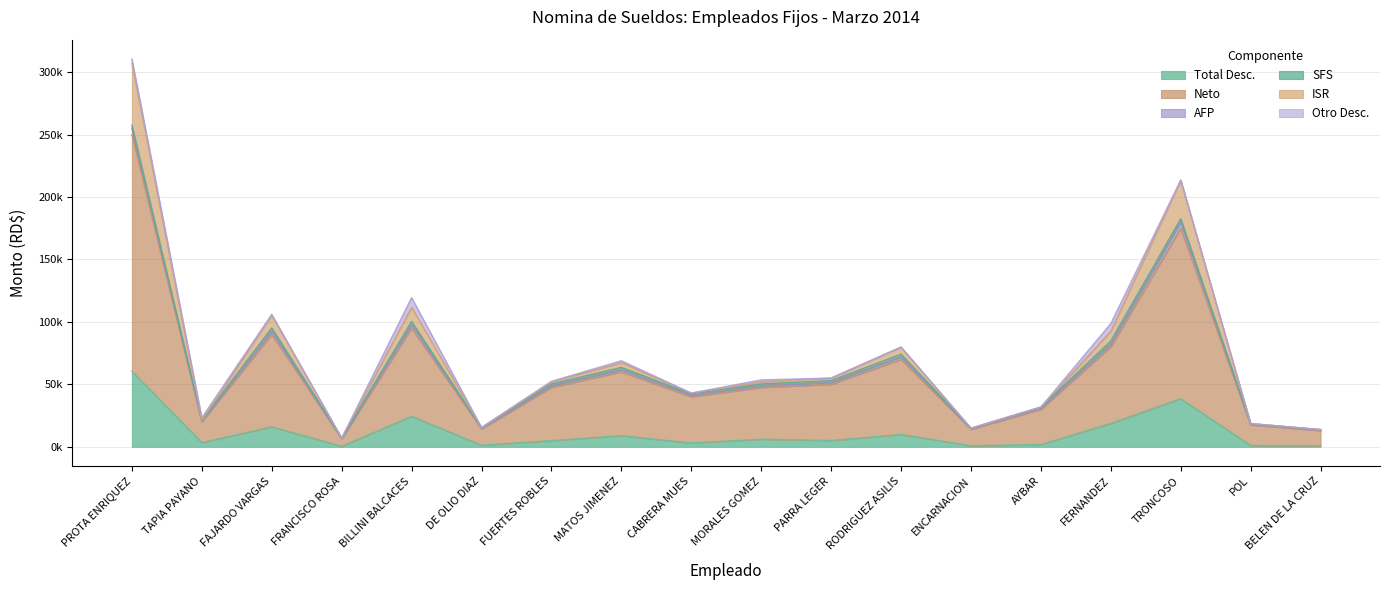

What value does the ISR series have at FUERTES ROBLES?

52012.1